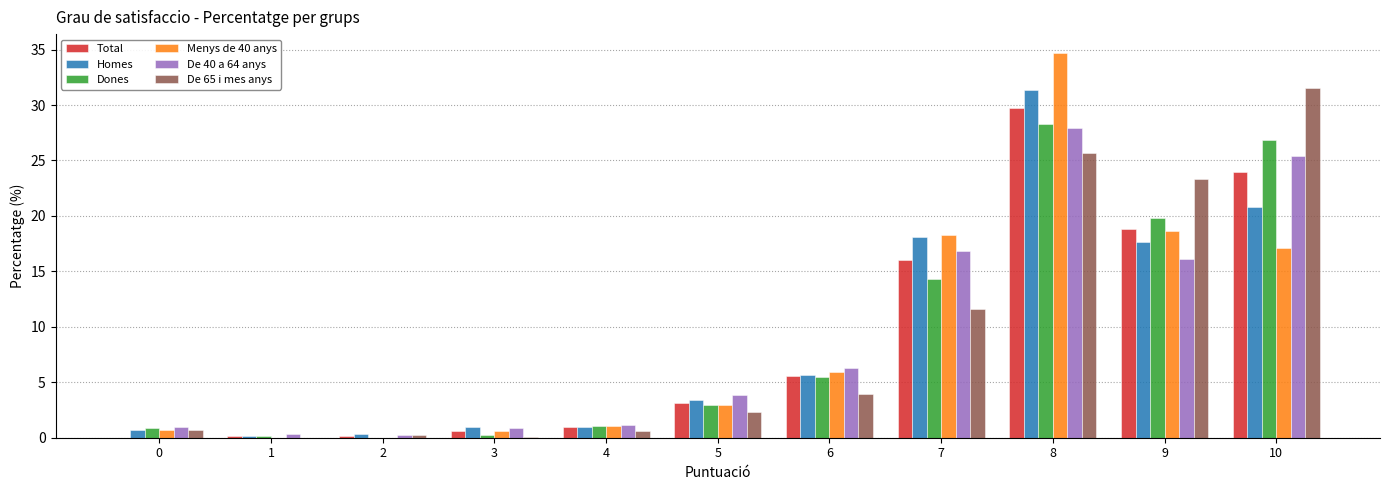

What is the total value across all series at 8?

177.7